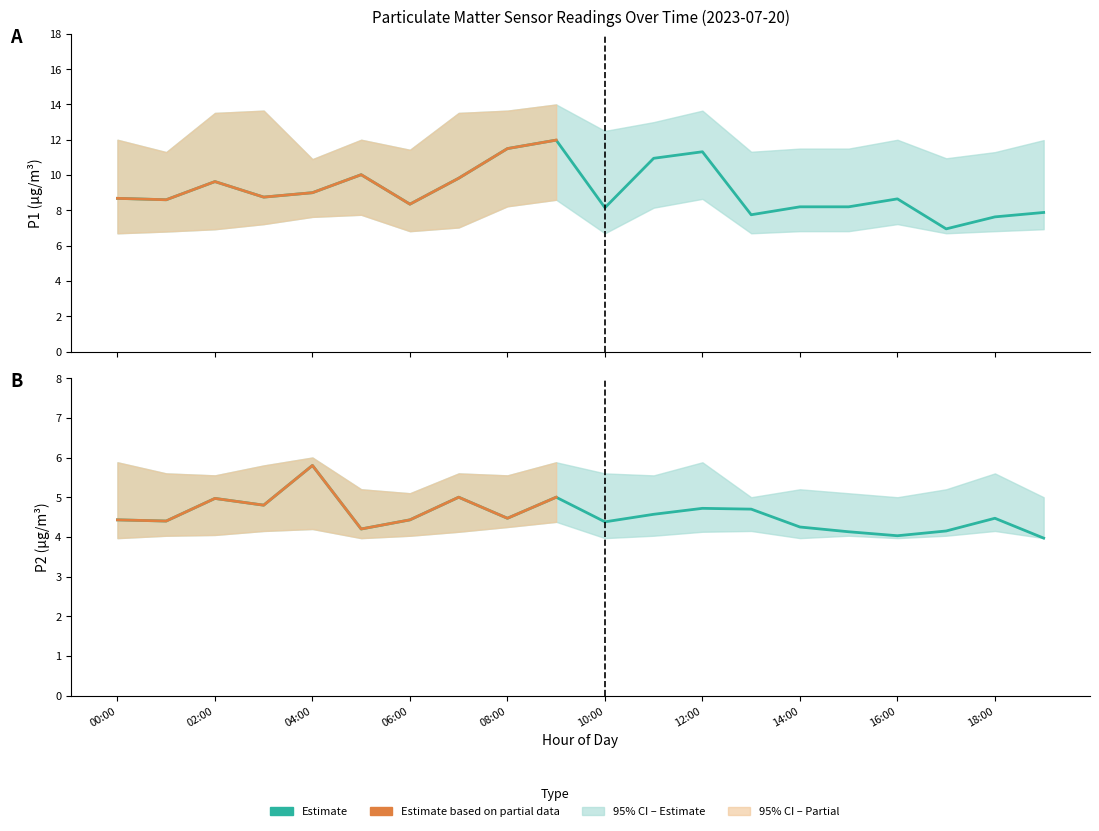

True or false: P2 and P2_lower intersect in this chart.

False